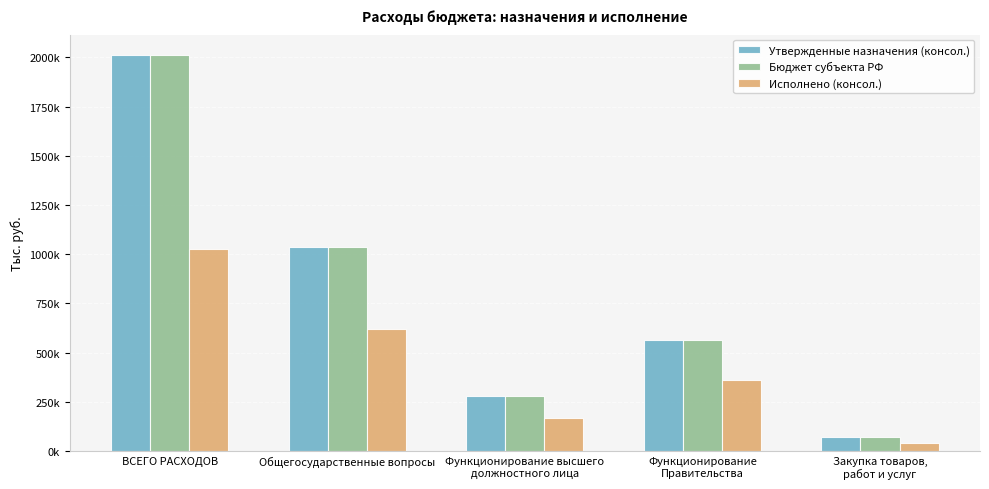

What is the label of the 3rd bar from the right?

Функционирование высшего
должностного лица